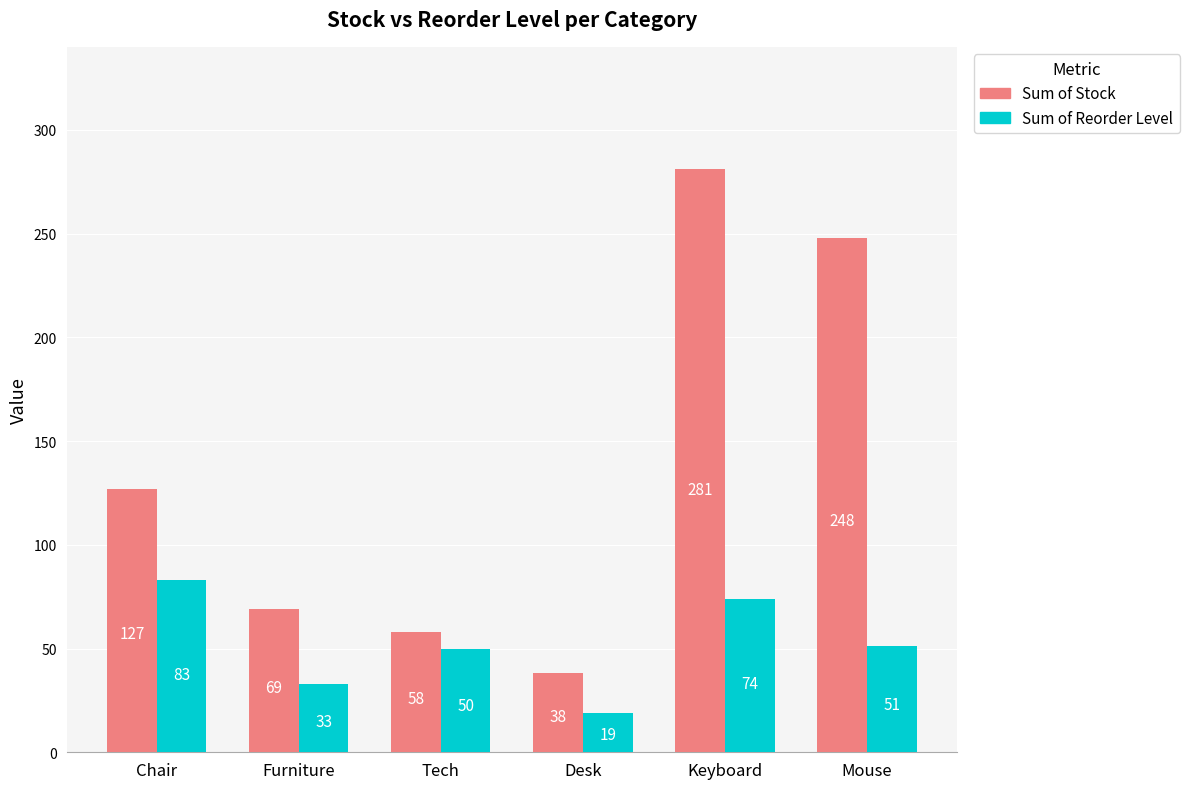

Where does the Sum of Reorder Level series first go above 51?

Chair